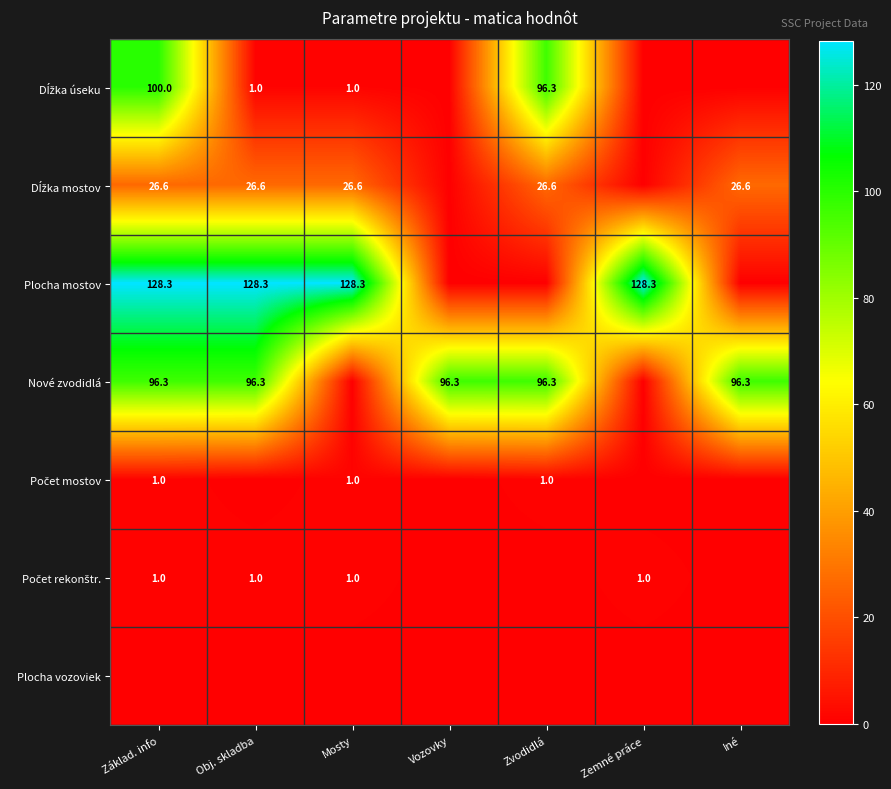

At which category is the sum across all series the highest?

Základ. info